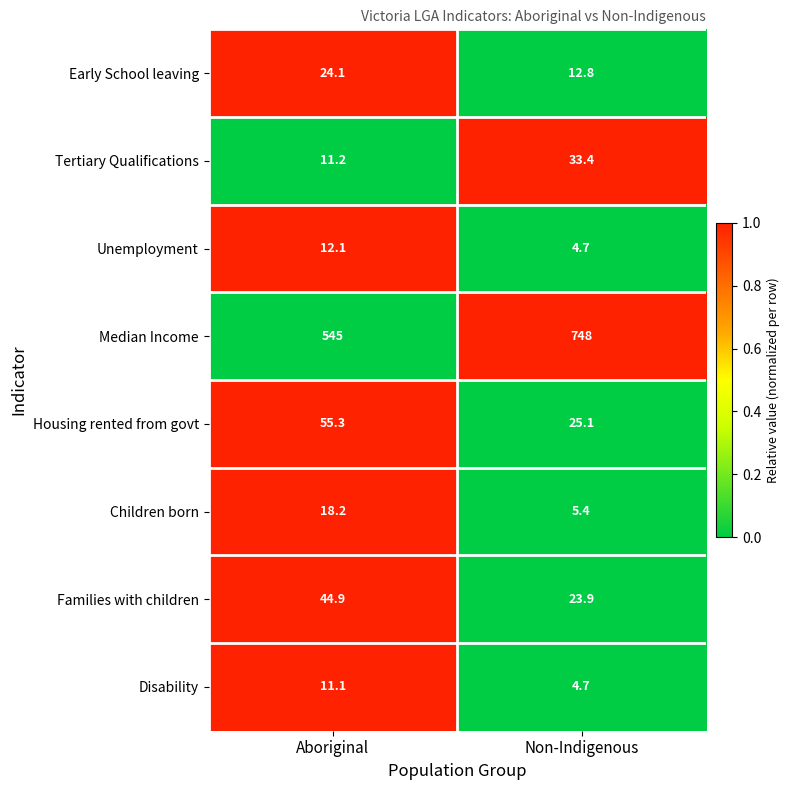

What is the lowest value of the Tertiary Qualifications series?

11.2